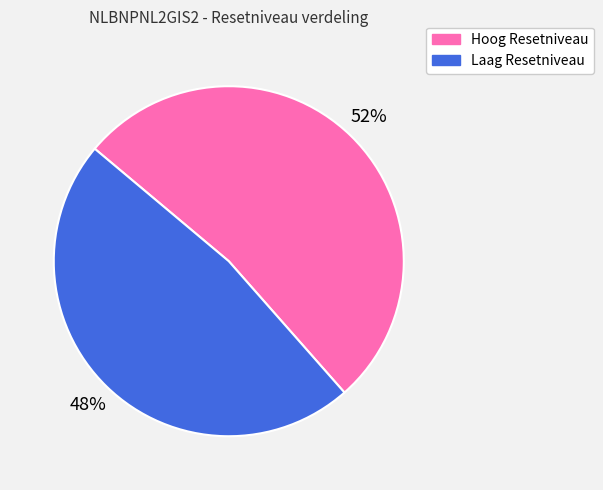

To the nearest percent, what is the average slice percentage?

50%